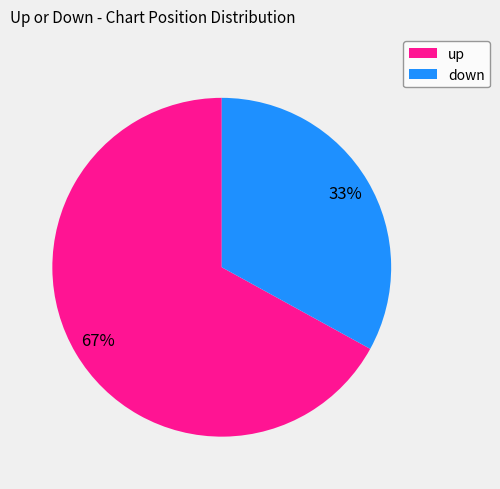

Is it true that up is 54% of the pie?

False